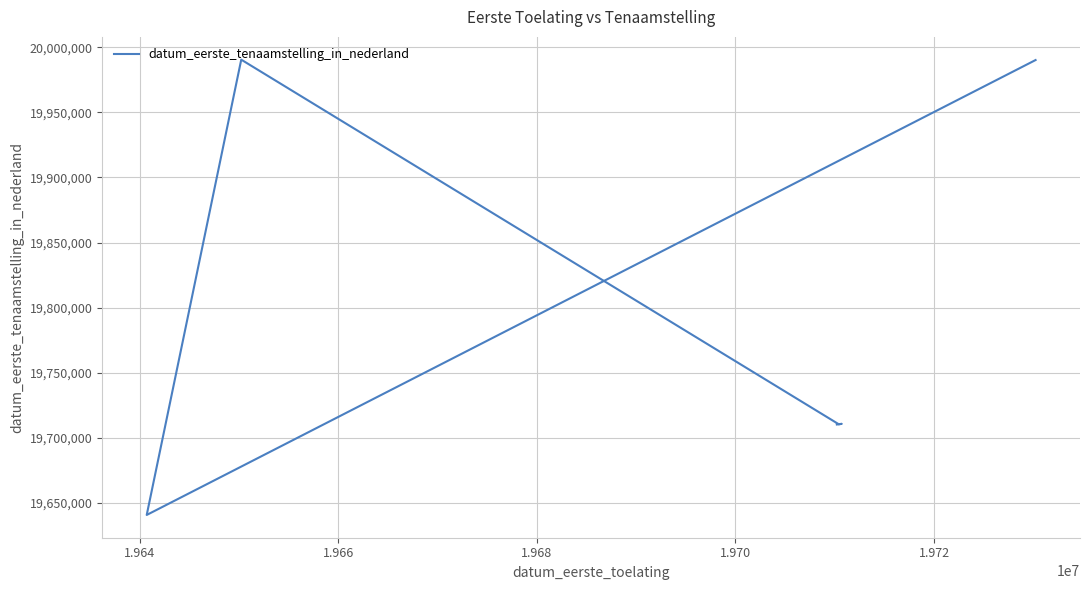

What is the smallest value displayed?

19640708